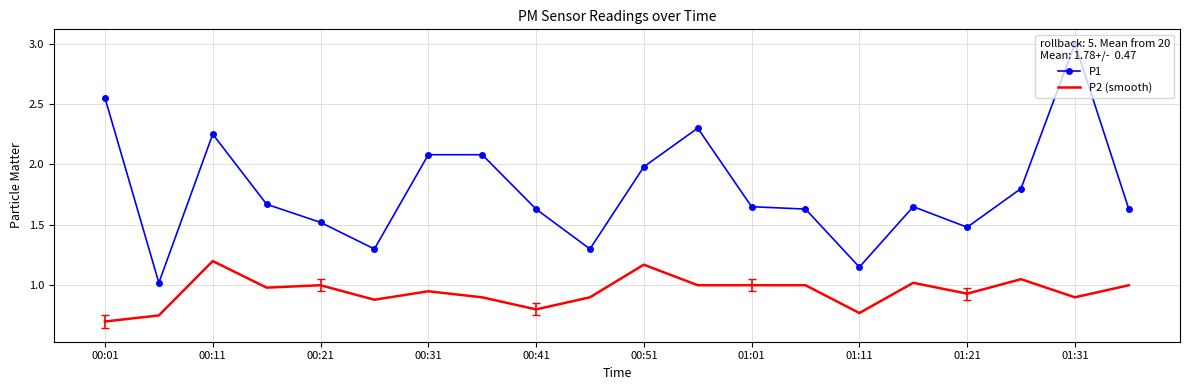

Rank the series by their maximum value, from highest to lowest.

P1, P2 (smooth)